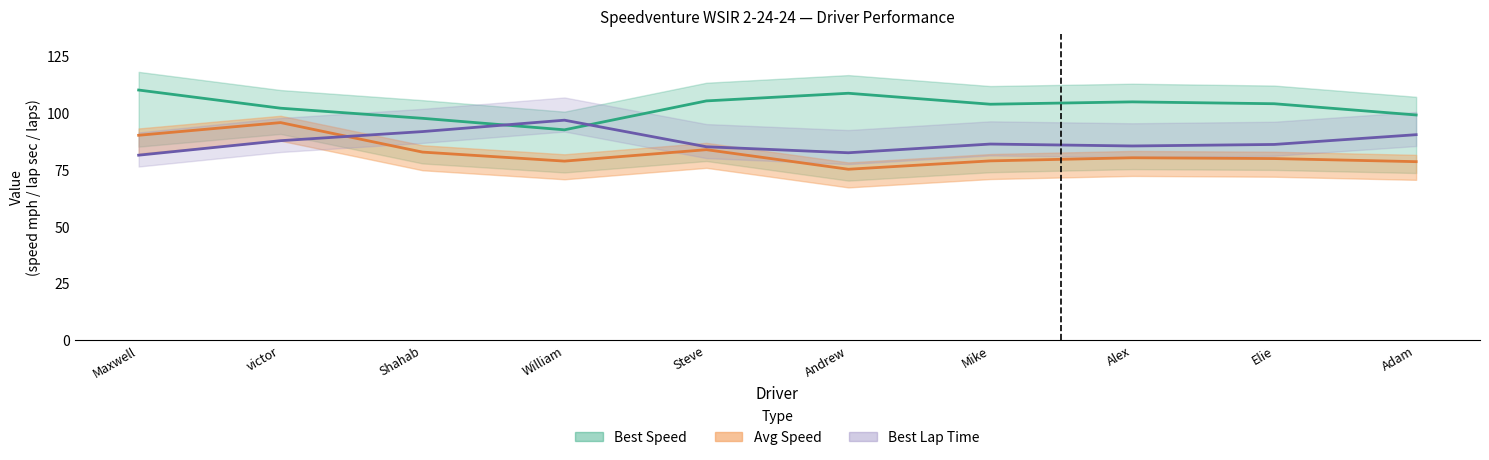

True or false: Avg Speed has a value of 56.1 at Steve.

False